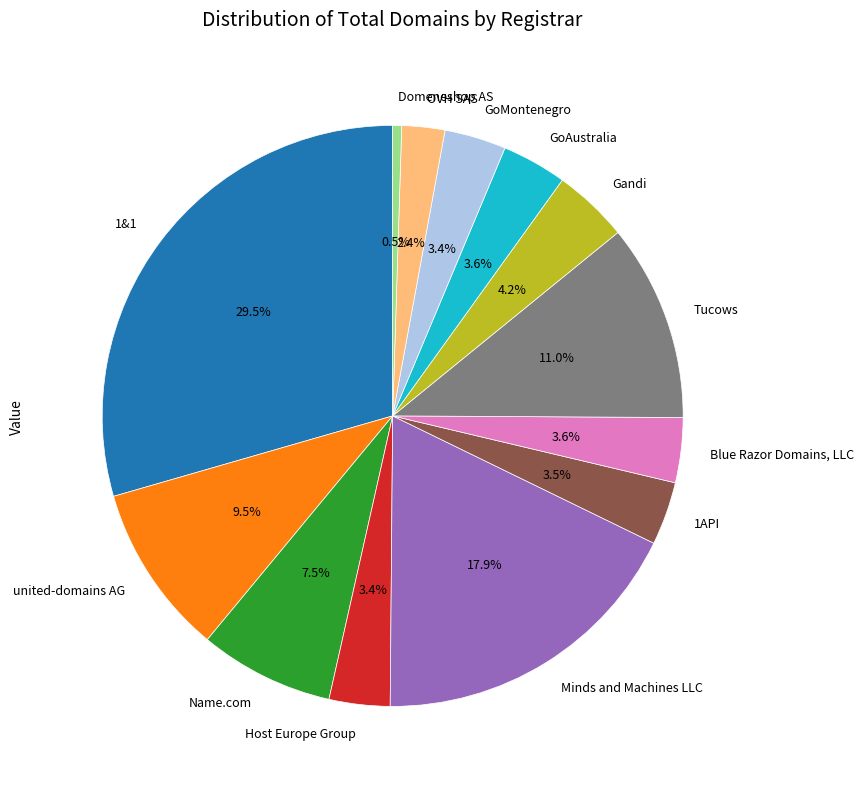

Which slice is the smallest?

Domeneshop AS